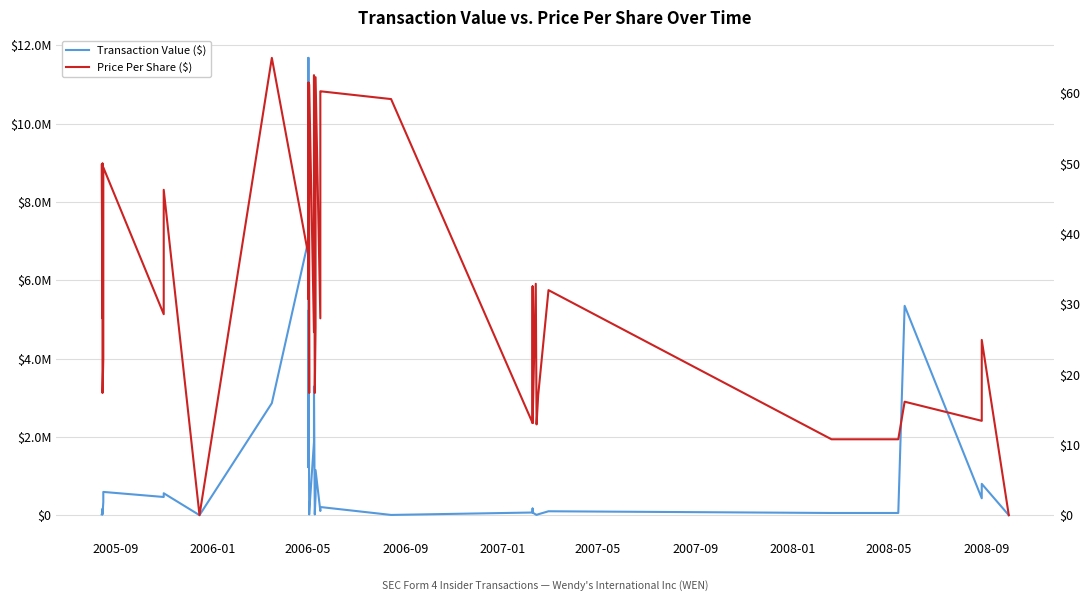

True or false: Transaction Value ($) and Price Per Share ($) cross at least once.

False